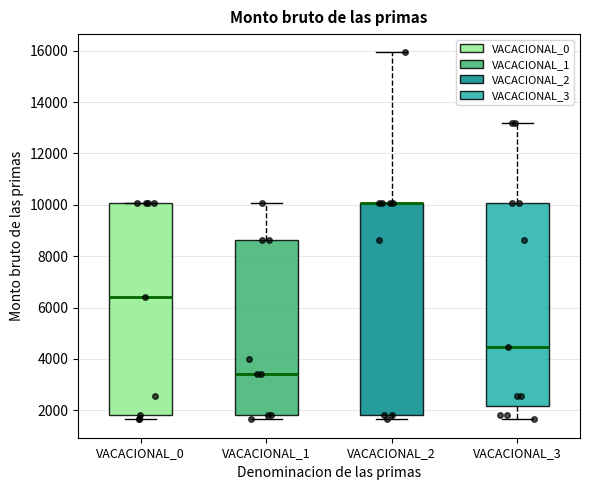

Reading left to right, transcribe this box plot: for each box, give where its median line is, the range the box spans, and where its two whiskers end, as read against the y-axis. The values are not printed on the chart, so give them approximately, as read against the axis.

VACACIONAL_0: median 6400, box 1800 to 10000, whiskers 1600 to 10000
VACACIONAL_1: median 3400, box 1800 to 8600, whiskers 1600 to 10000
VACACIONAL_2: median 10000 (drawn on the box's upper edge), box 1800 to 10000, whiskers 1600 to 16000
VACACIONAL_3: median 4400, box 2200 to 10000, whiskers 1600 to 13200